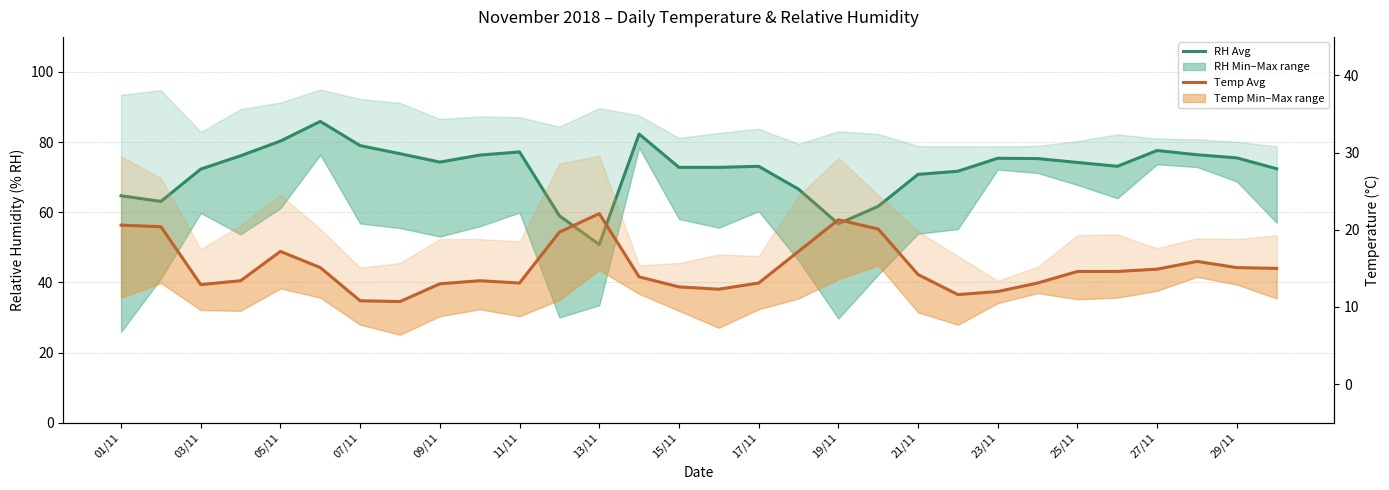

The RH Avg (% RH) series shows 98.3 at 15. True or false?

False